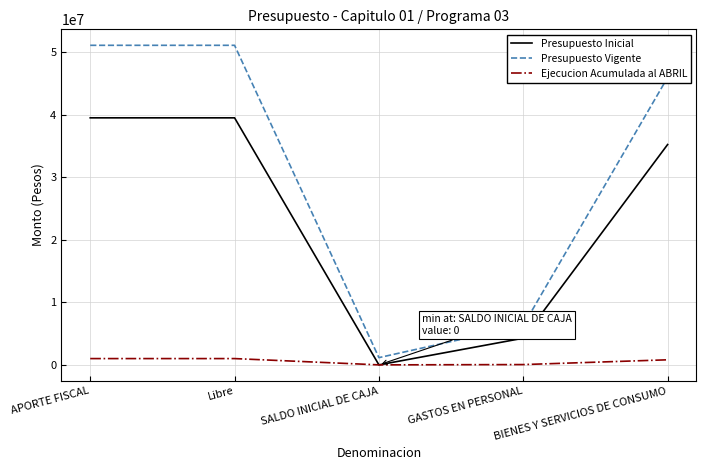

Where is Presupuesto Vigente nearest to the value 26124148?

GASTOS EN PERSONAL